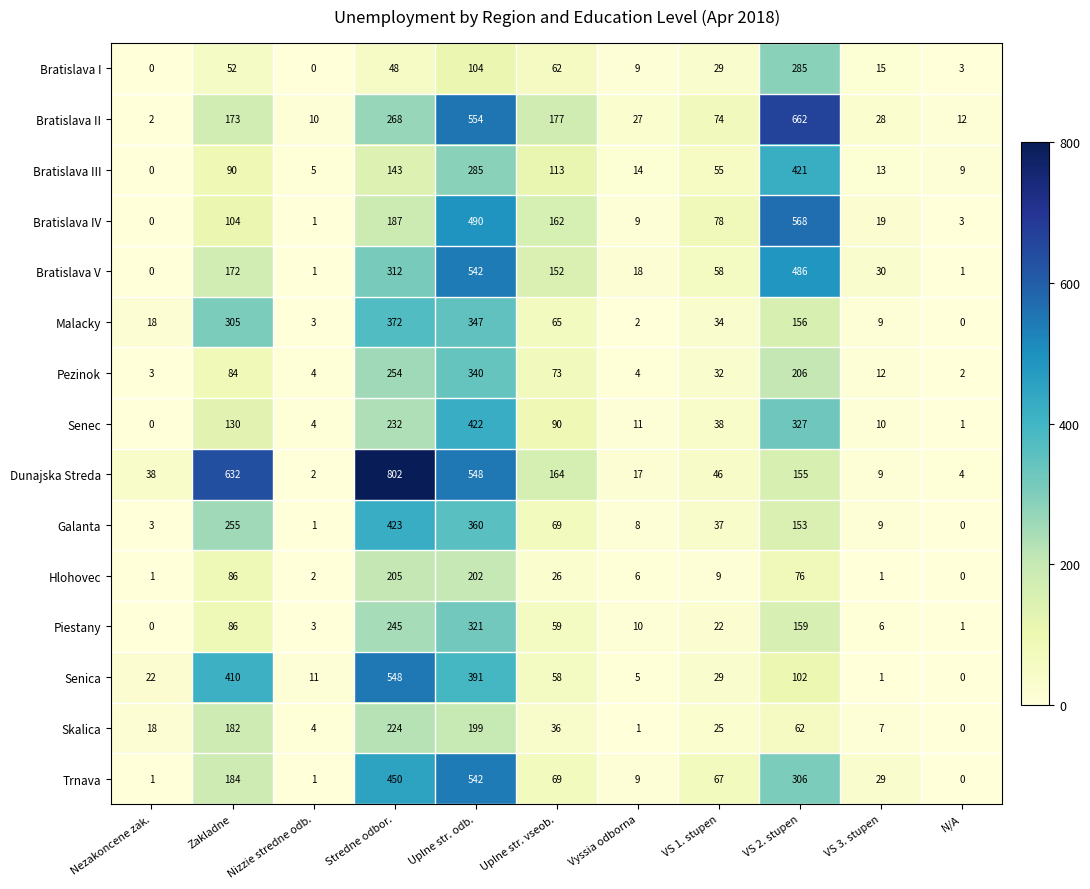

Which series has the largest total across all categories?

Dunajska Streda